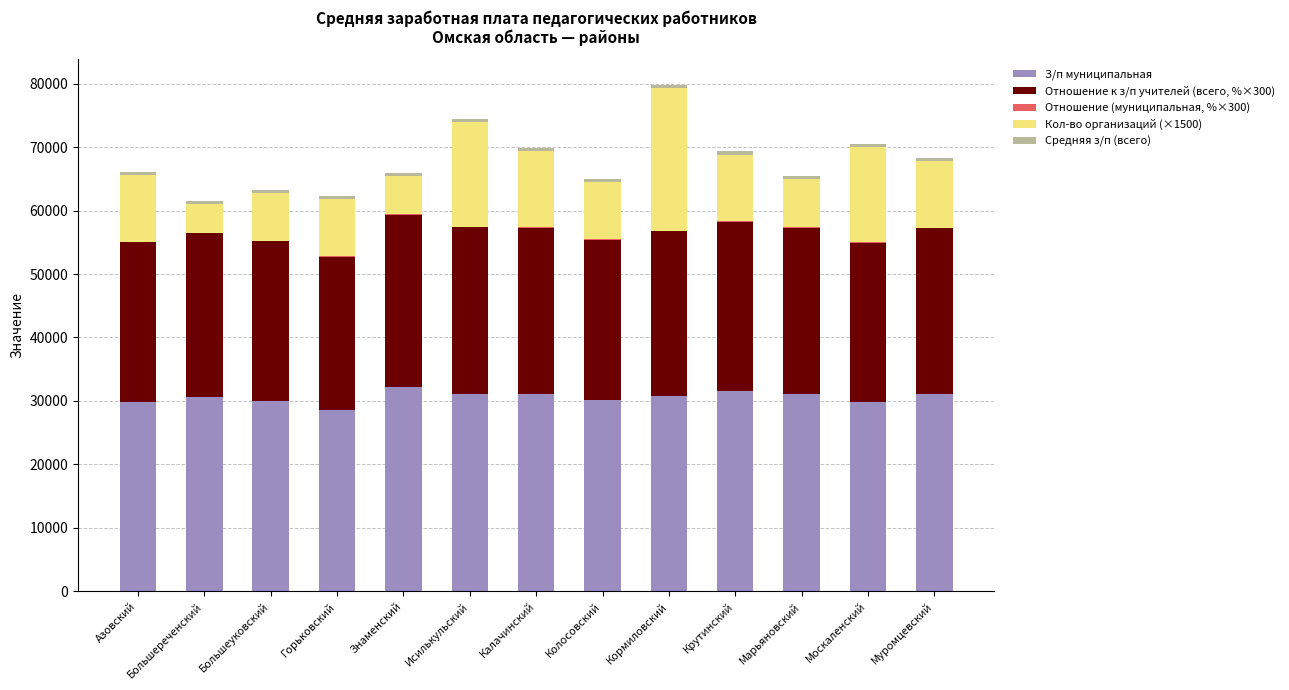

The З/п муниципальная series shows 31140.4 at Исилькульский. True or false?

True